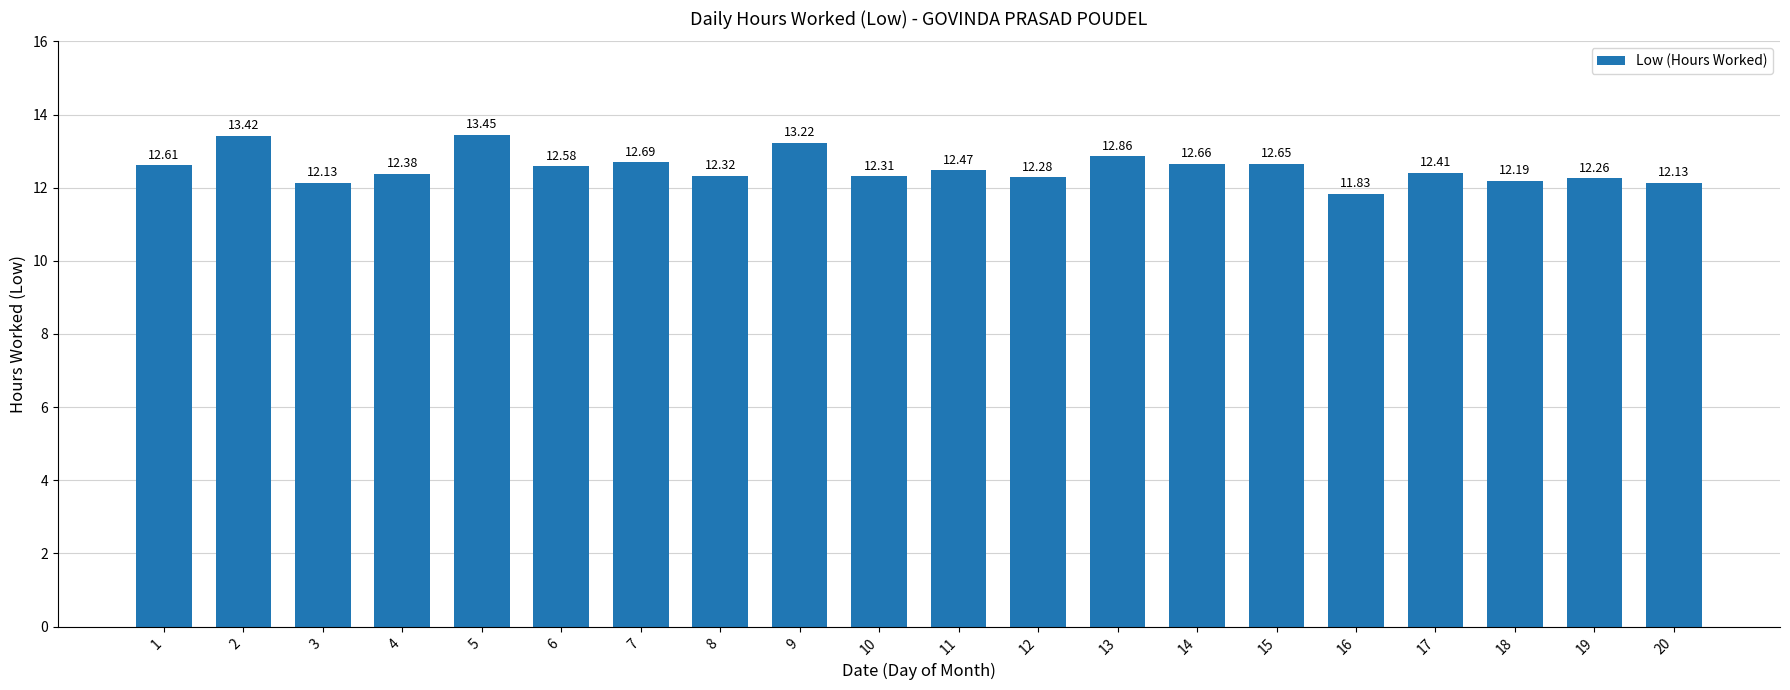

Which has a higher value, 1 or 9?

9